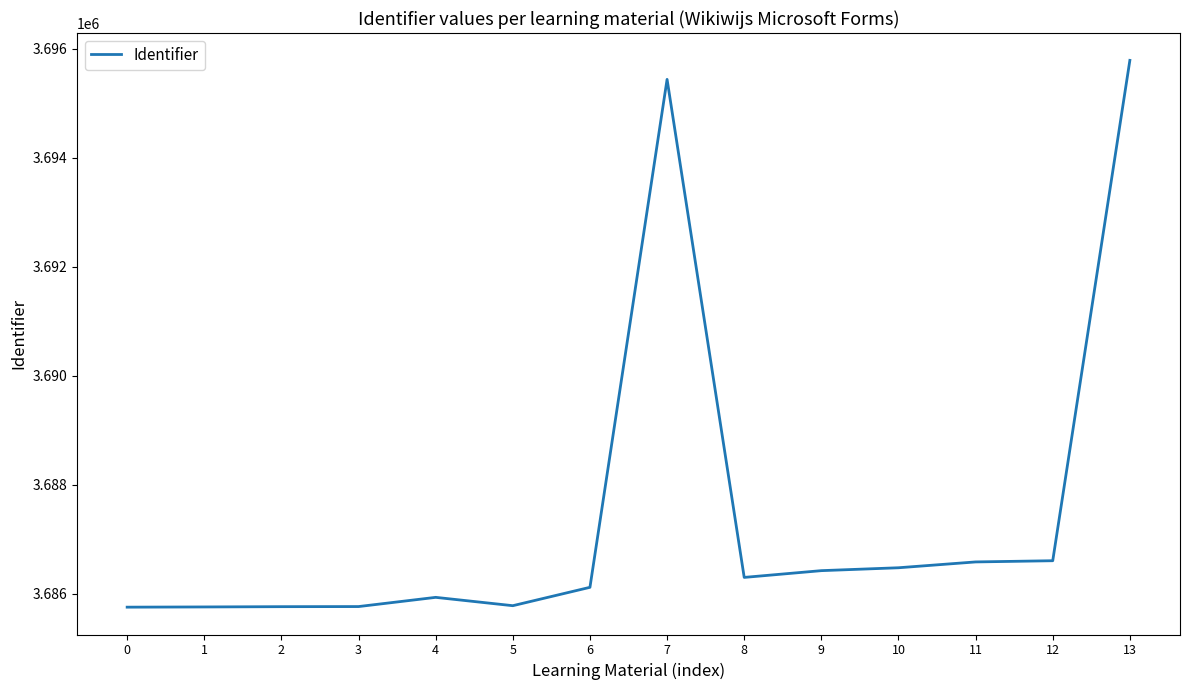

What is the difference between the maximum and minimum values?

10033